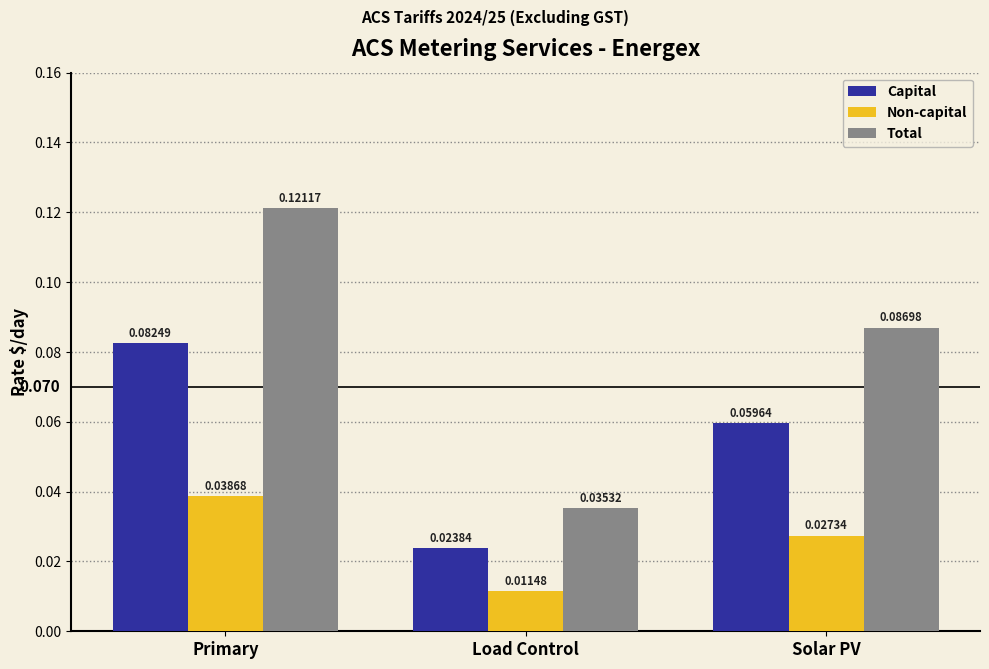

What is the label of the 3rd bar from the left?

Solar PV